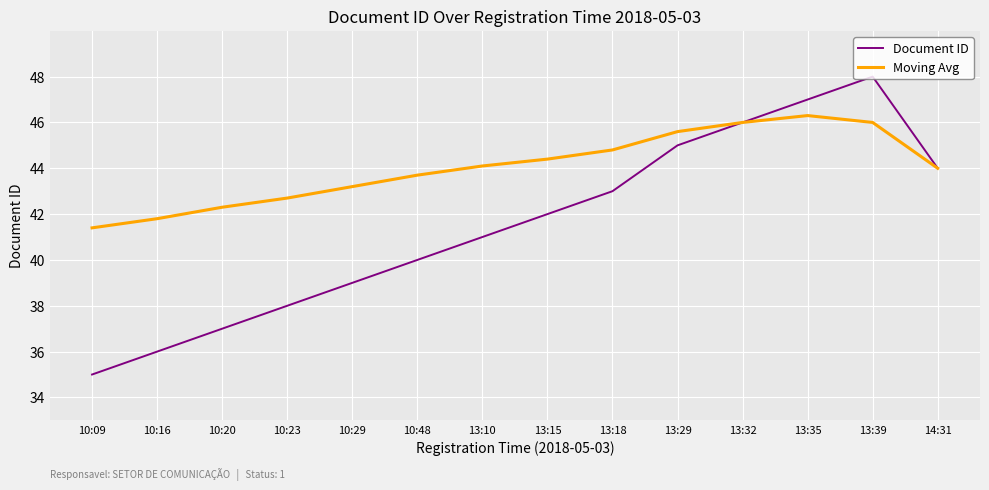

List the series in order of their overall mean, lowest first.

Document ID, Moving Avg